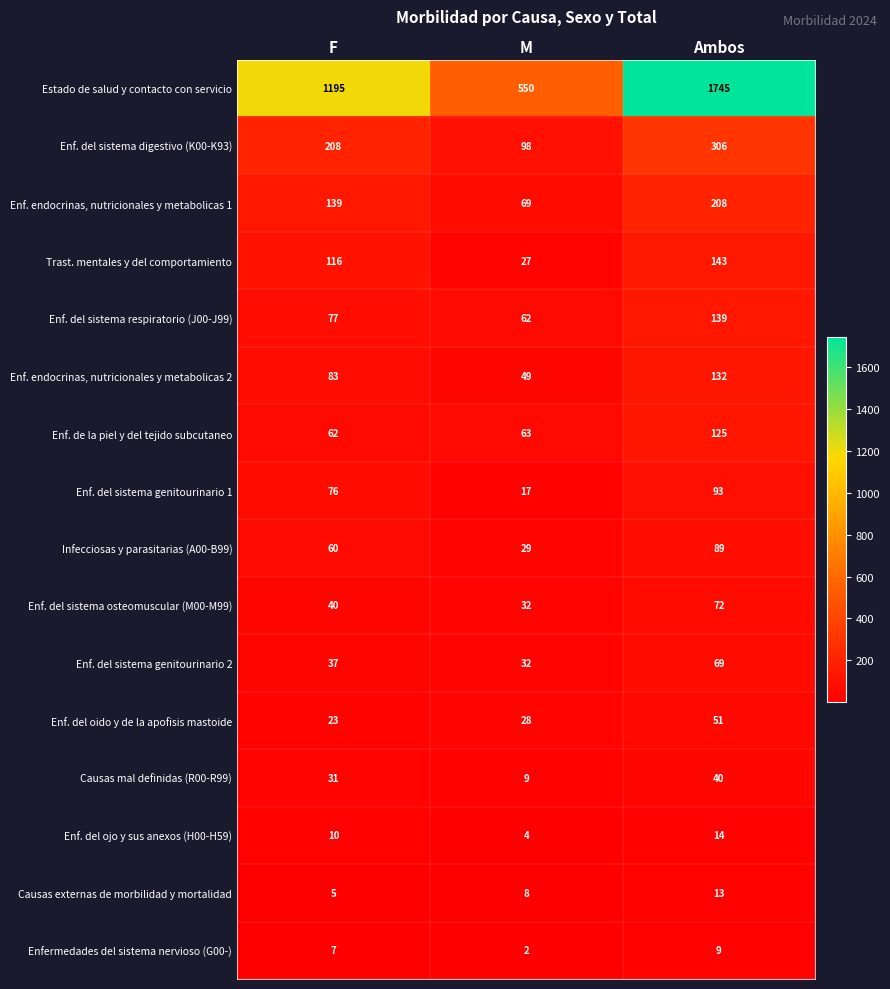

What is the average value of the Trast. mentales y del comportamiento series?

95